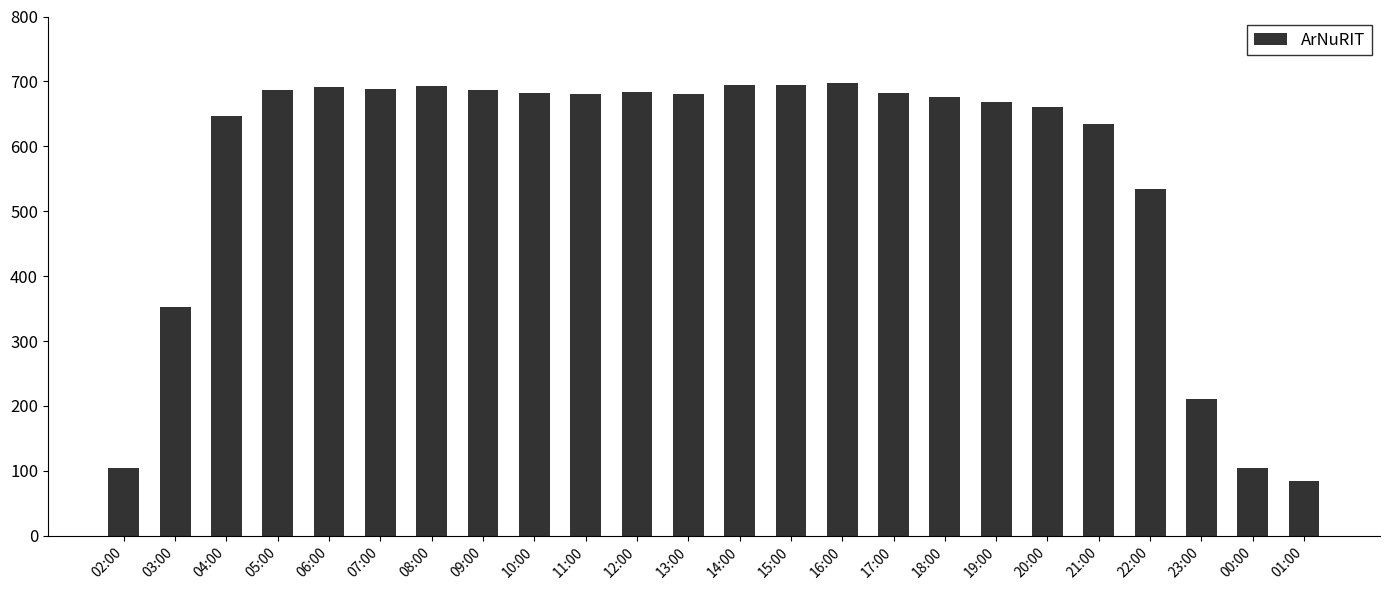

What position from the left is 17:00?

16